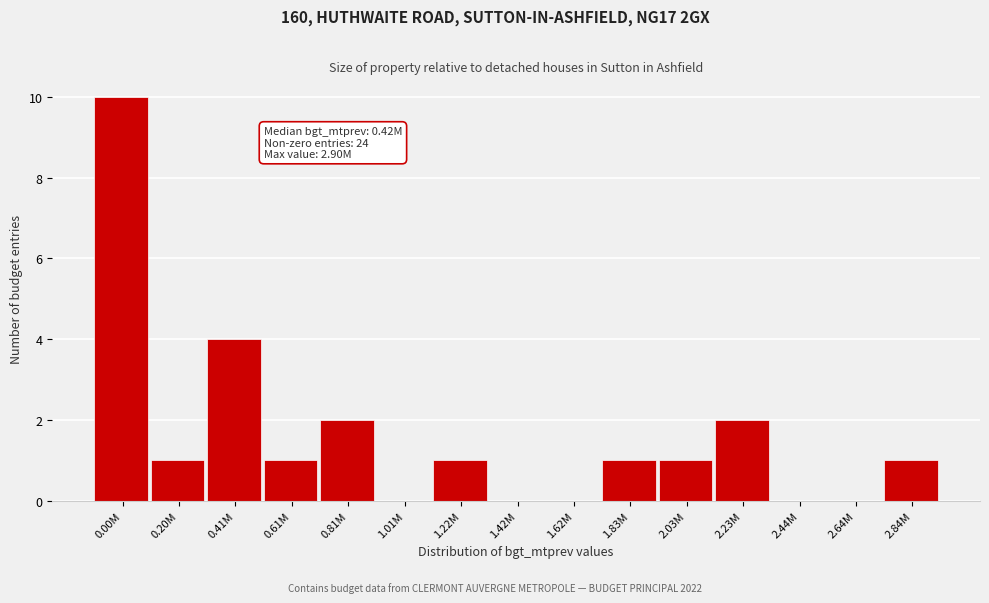

Reading left to right, transcribe all the data shown in this chart.

0.00M=10	0.20M=1	0.41M=4	0.61M=1	0.81M=2	1.01M=0	1.22M=1	1.42M=0	1.62M=0	1.83M=1	2.03M=1	2.23M=2	2.44M=0	2.64M=0	2.84M=1